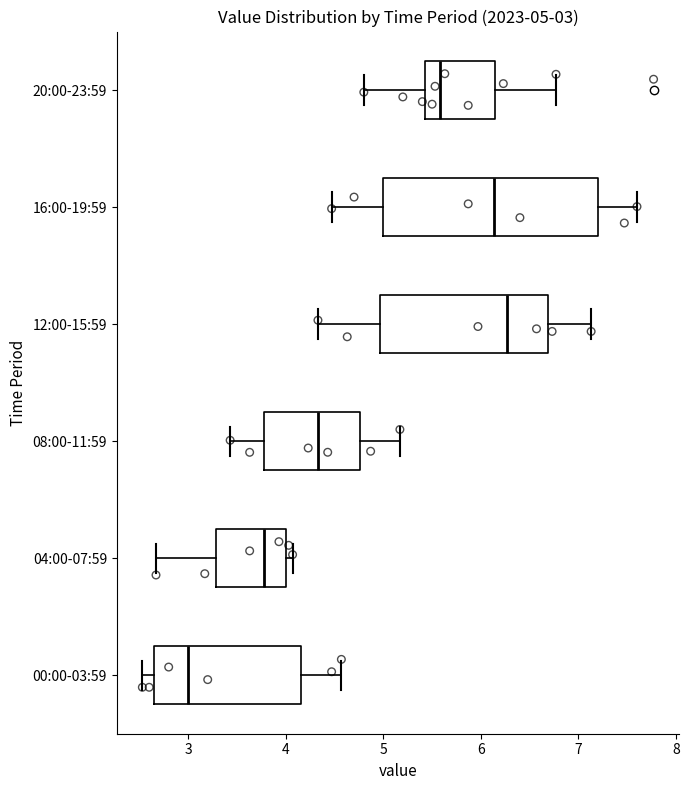

Which box has the furthest to the left median line?

00:00-03:59